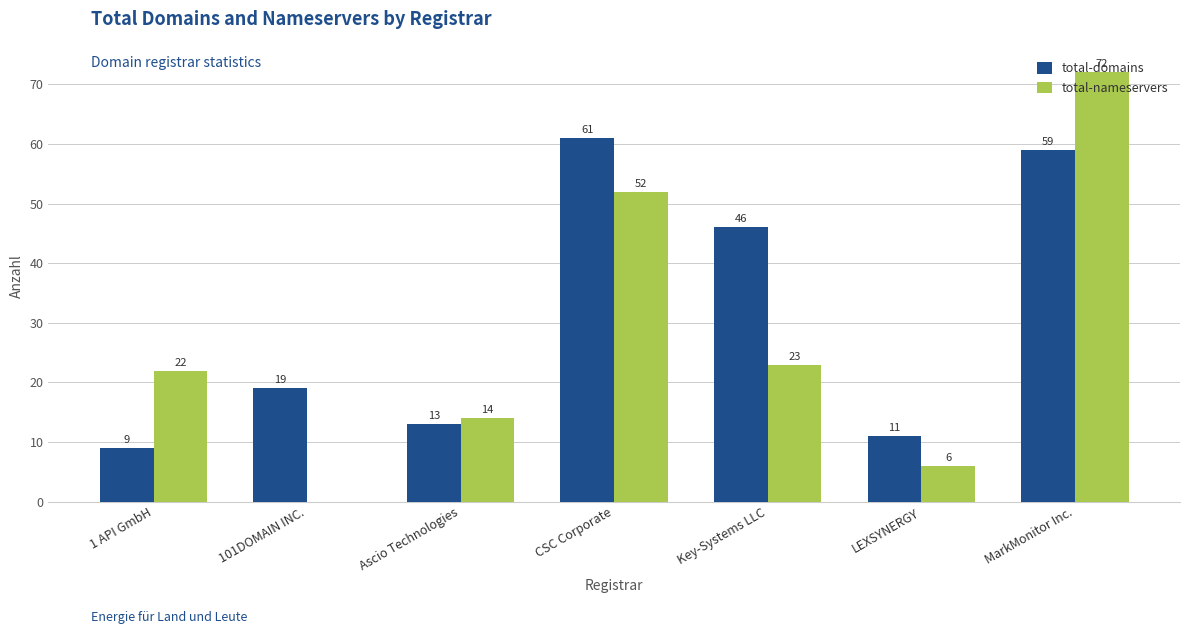

How many groups of bars are there?

7